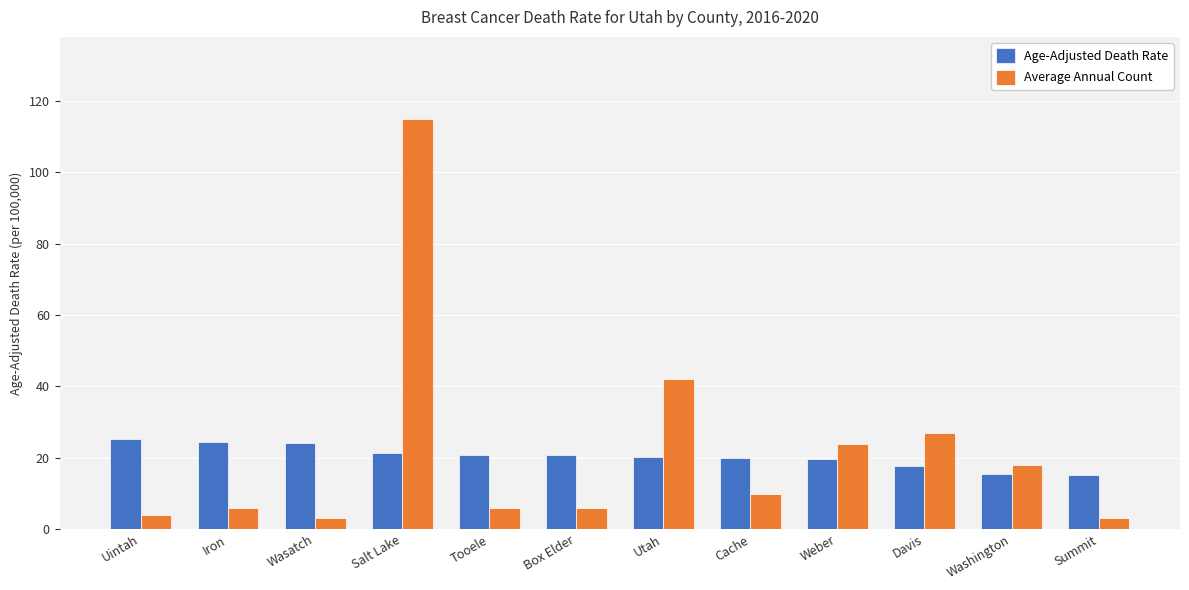

What is the minimum value shown in the chart?

3.0